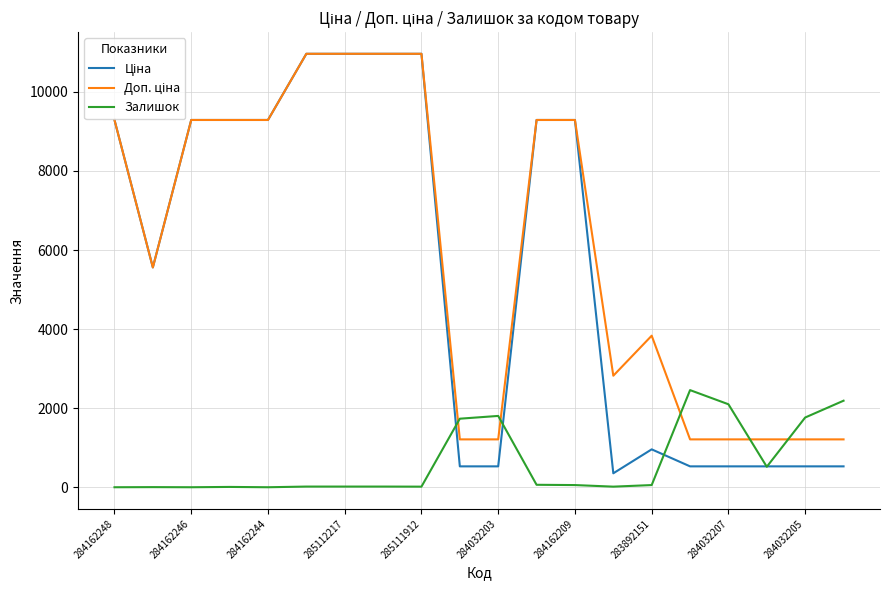

What is the greatest value displayed?

10964.4